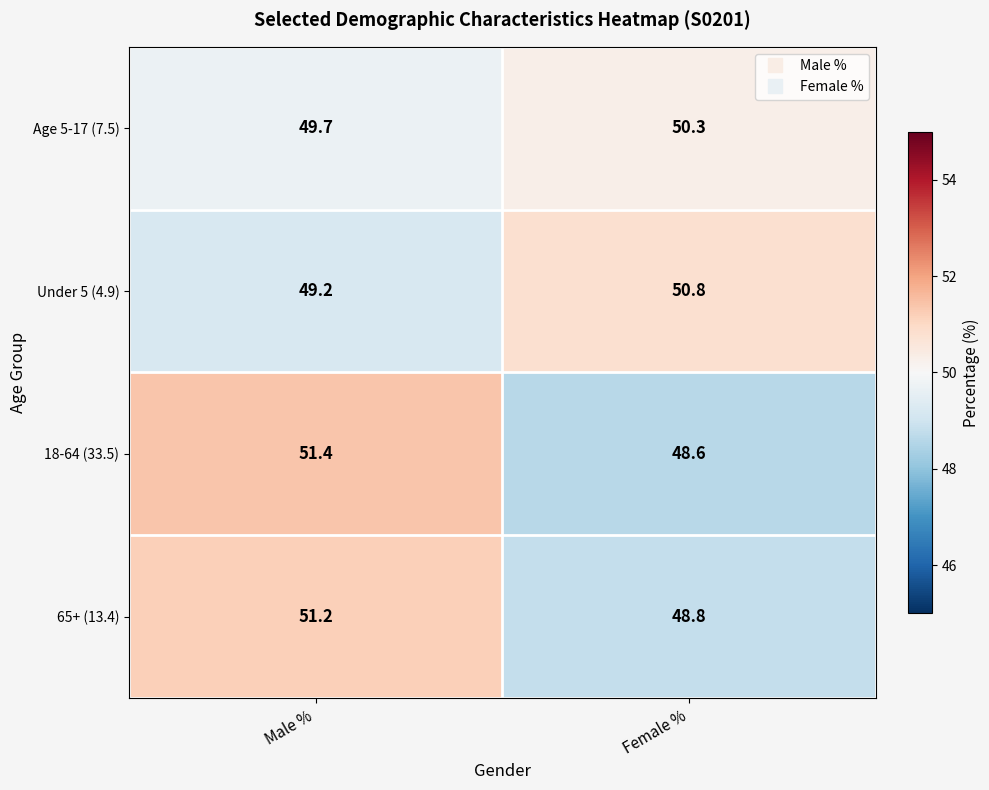

Rank the series by their maximum value, from lowest to highest.

Age 5-17 (7.5), Under 5 (4.9), 65+ (13.4), 18-64 (33.5)